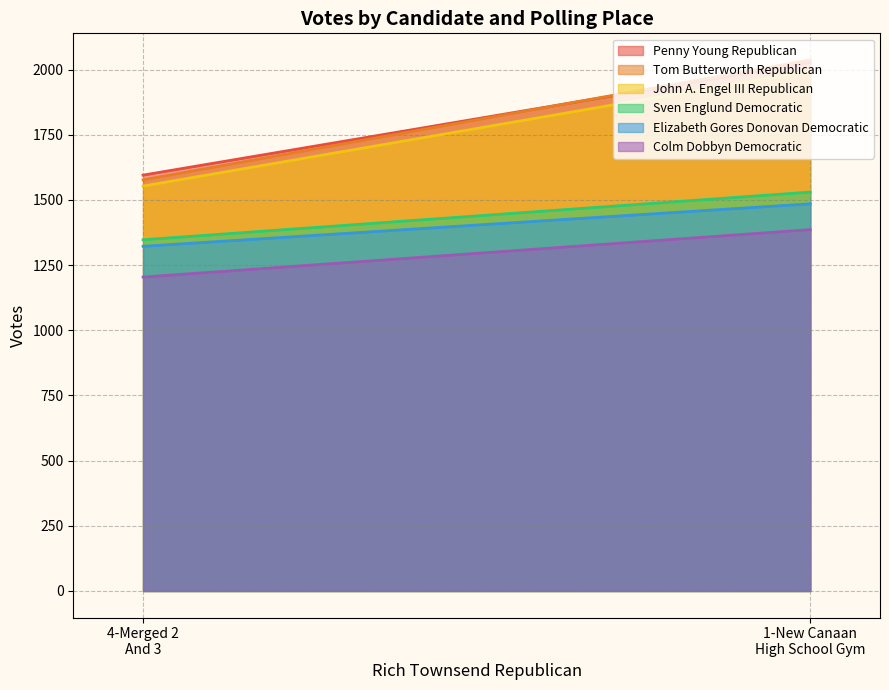

What is the greatest value displayed?

2037